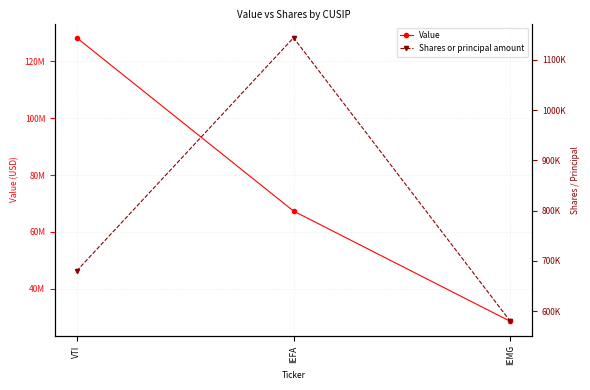

The Value series shows 198238847 at VTI. True or false?

False